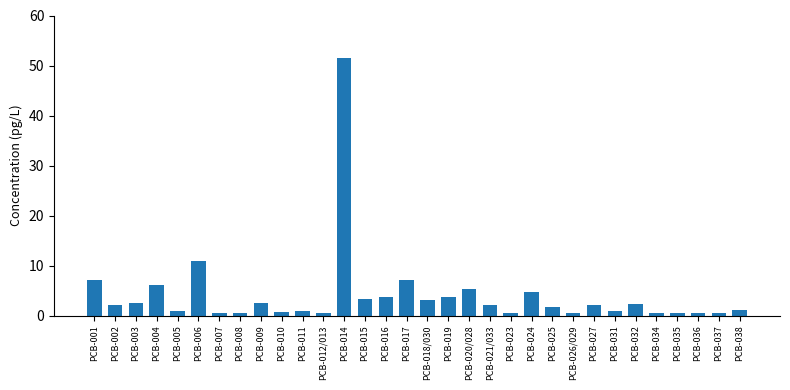

What is the label of the 12th bar from the right?

PCB-023